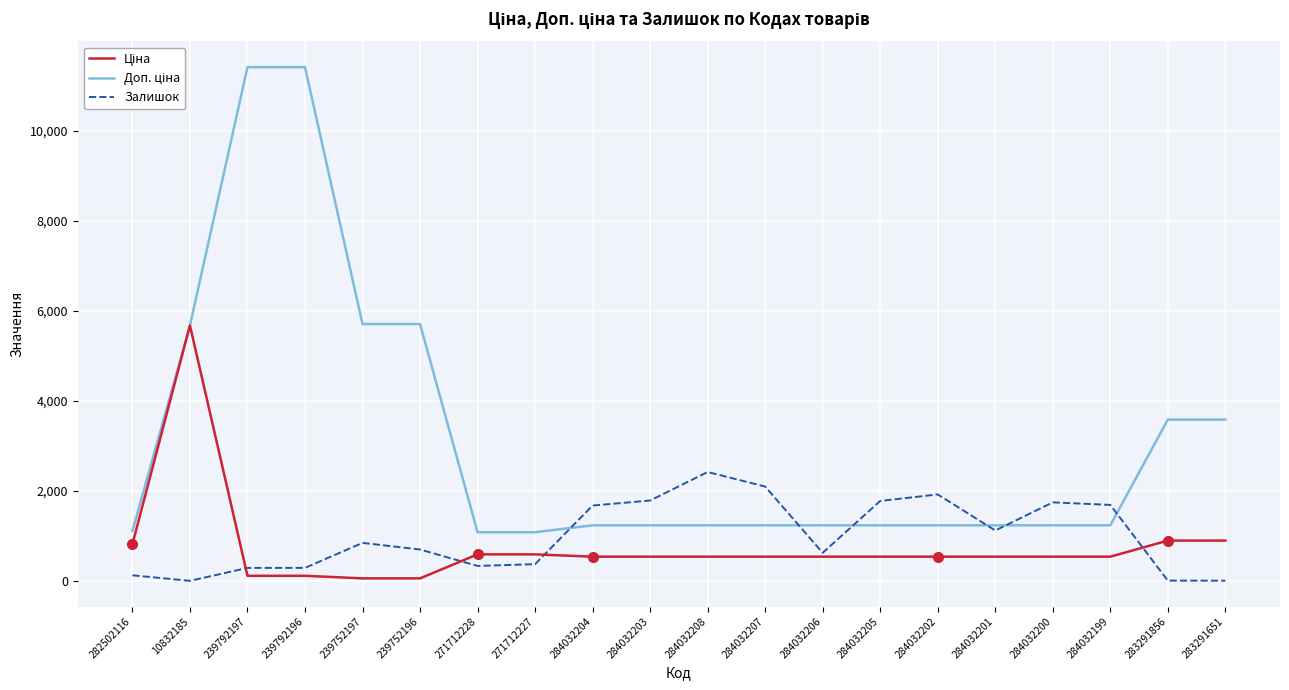

What is the total value across all series at 271712228?

2004.6